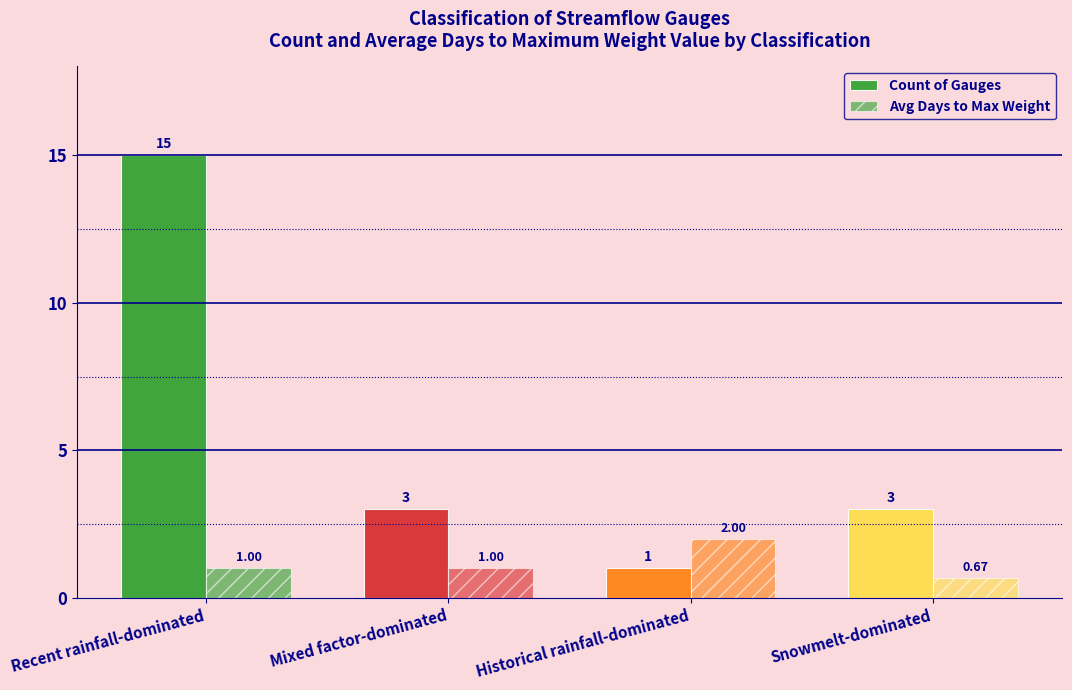

How many series are shown in this chart?

2